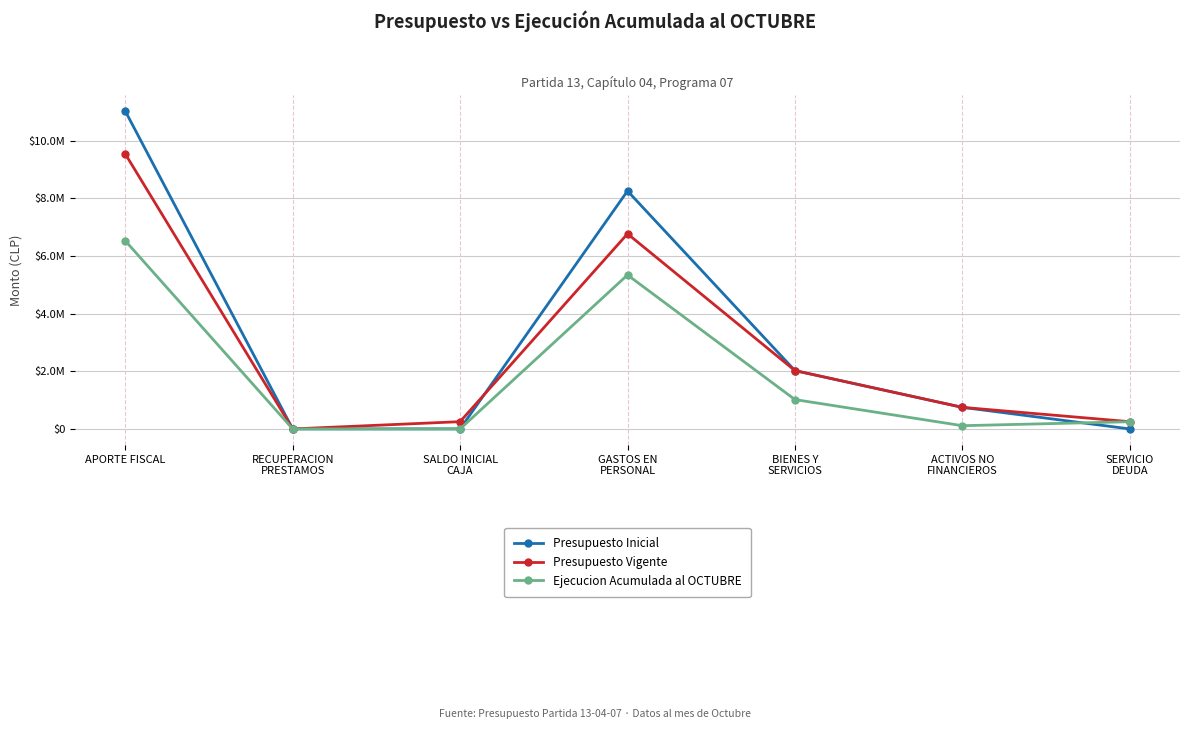

Where is the first local maximum for Presupuesto Vigente?

GASTOS EN
PERSONAL